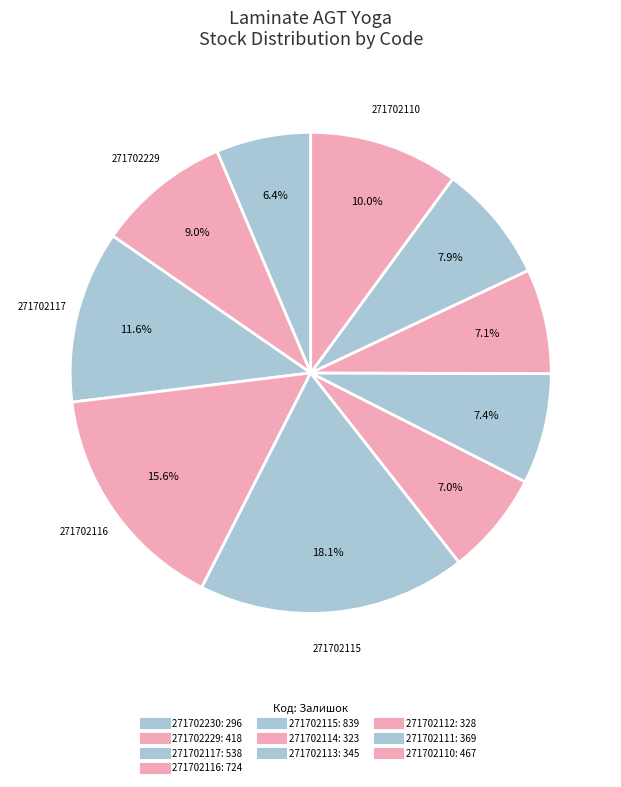

Count the number of slices in the pie.

10